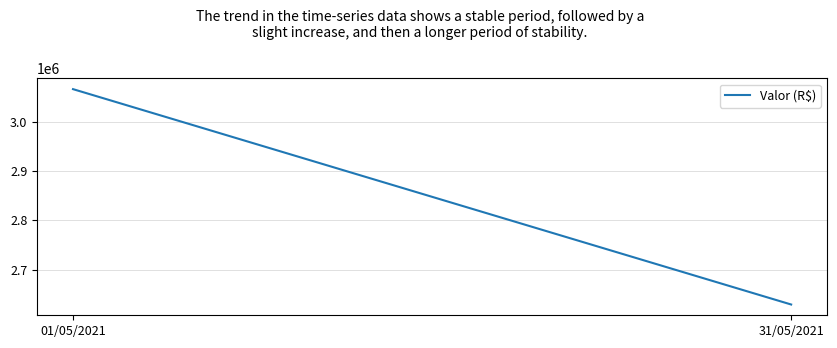

What is the label of the 1st point from the right?

31/05/2021